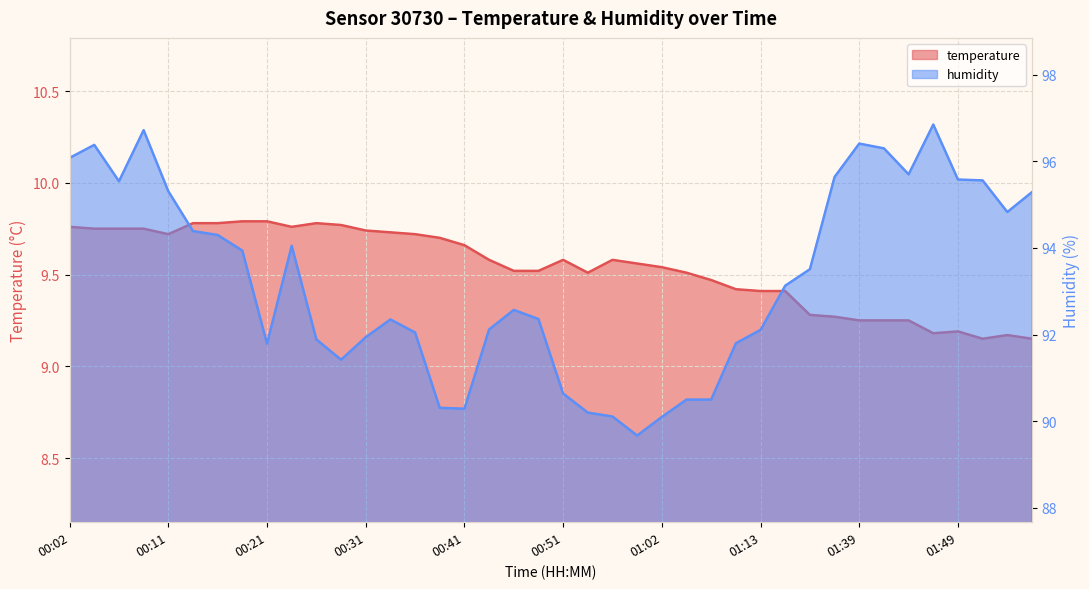

What is the label of the 15th point from the left?

00:36